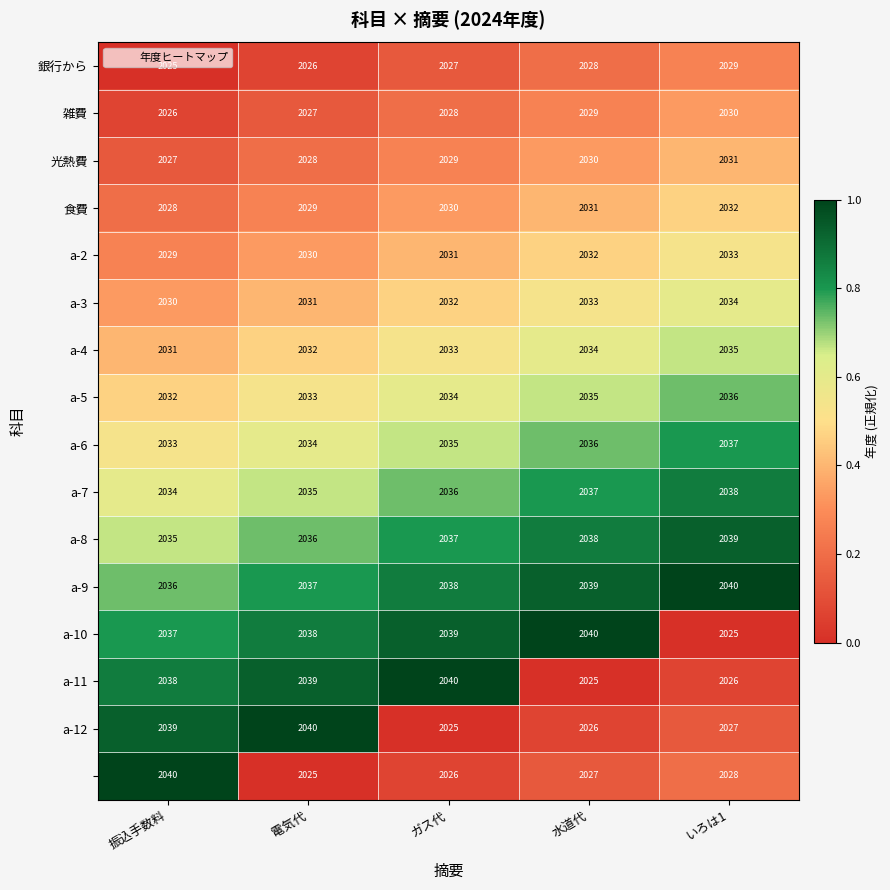

What is the smallest value displayed?

2025